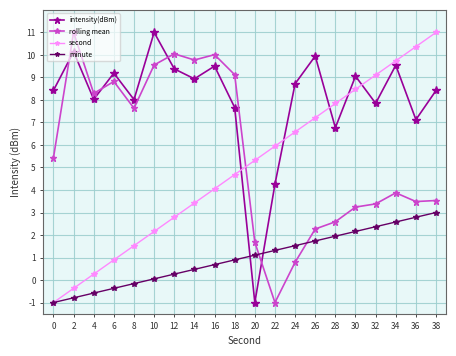

What is the maximum value for minute?

3.0